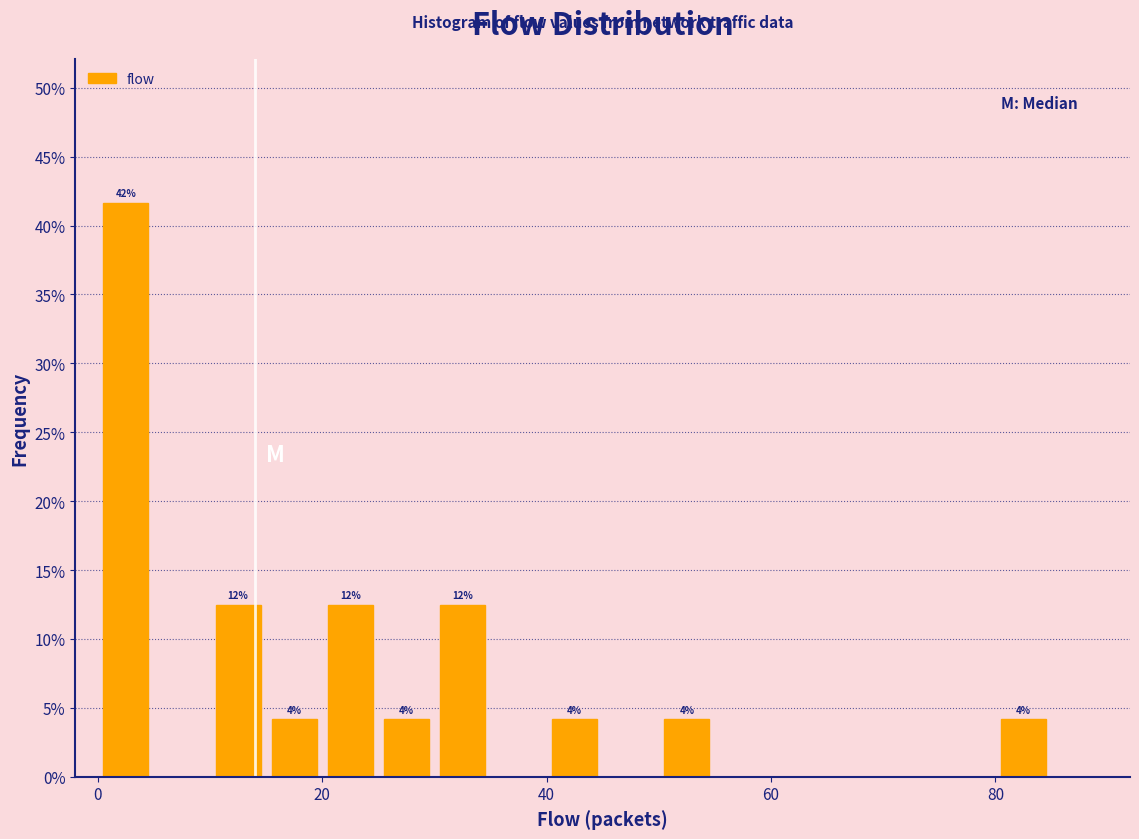

Around what value on the x-axis is the tallest bar? Give the approximate position of its centre, as read against the axis.

2